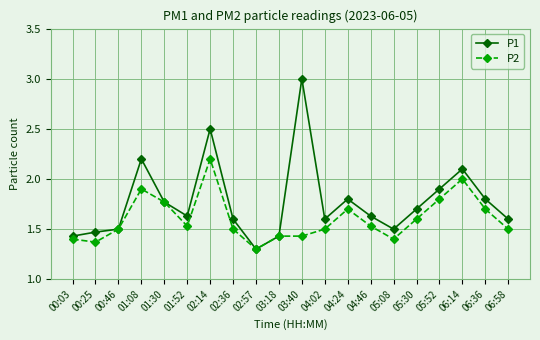

True or false: P2 has a value of 2.2 at 05:08.

False